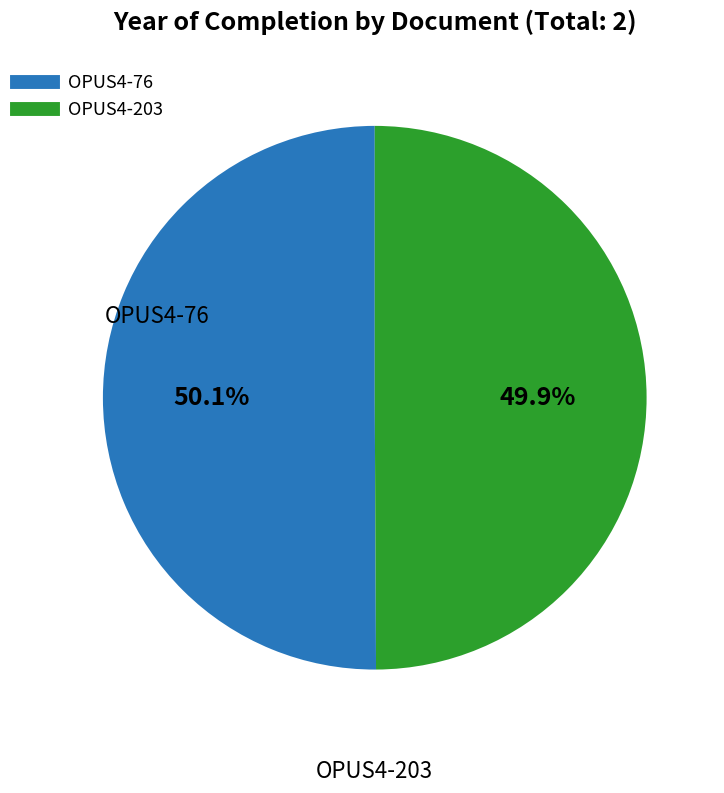

How many segments does this pie chart have?

2